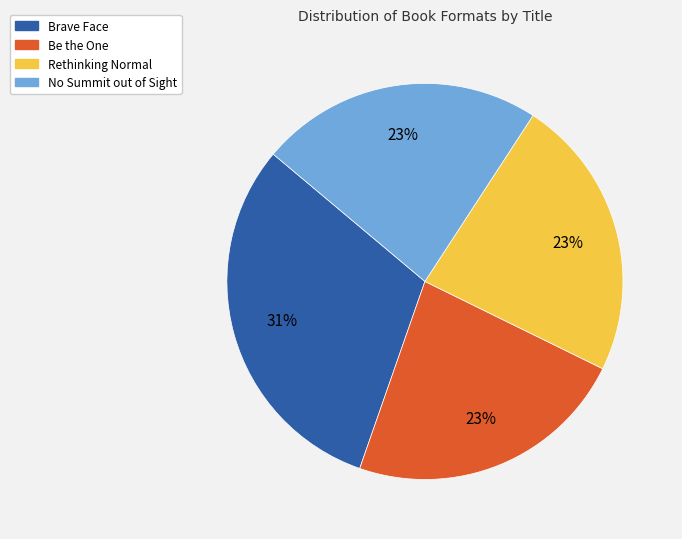

To the nearest percent, what is the combined percentage of Brave Face and Be the One?

54%